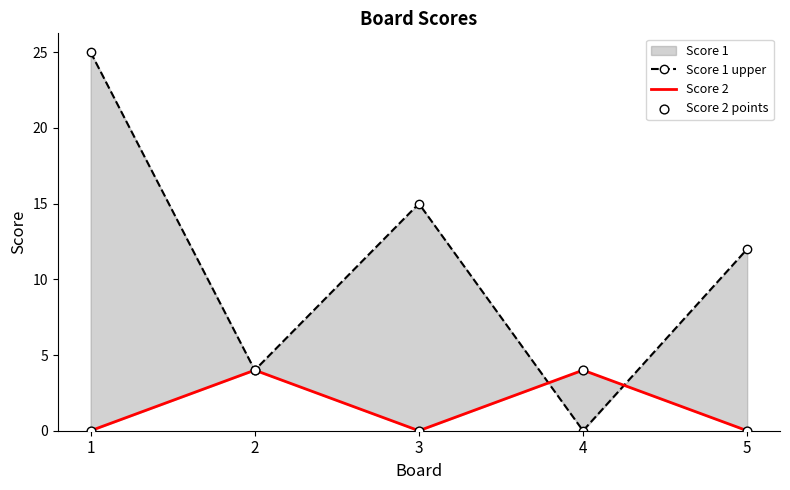

Which series has the largest Y range (max minus min)?

Score 1 upper